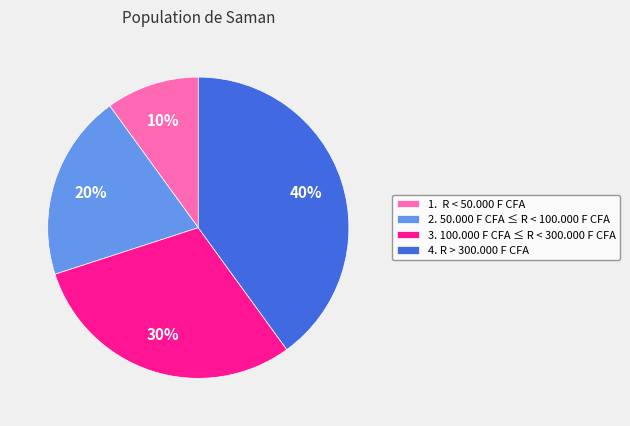

How many segments does this pie chart have?

4